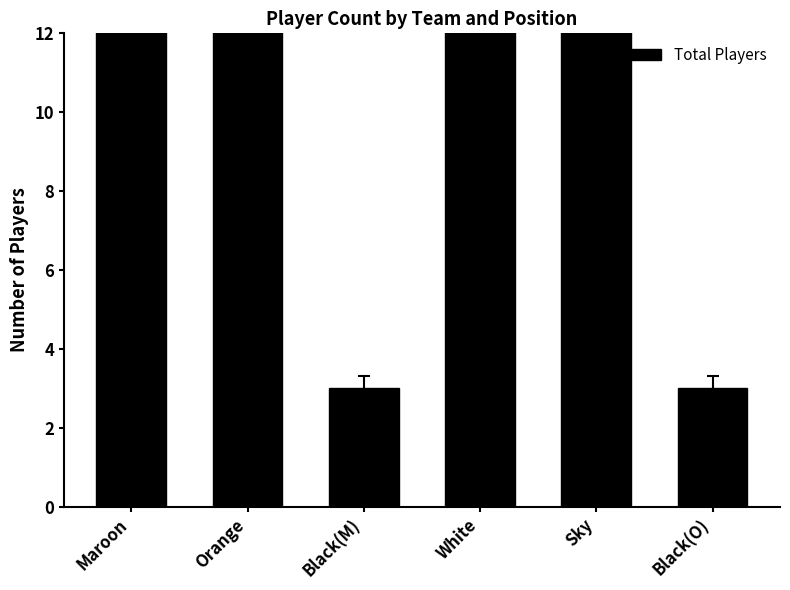

What is the greatest value displayed?

14